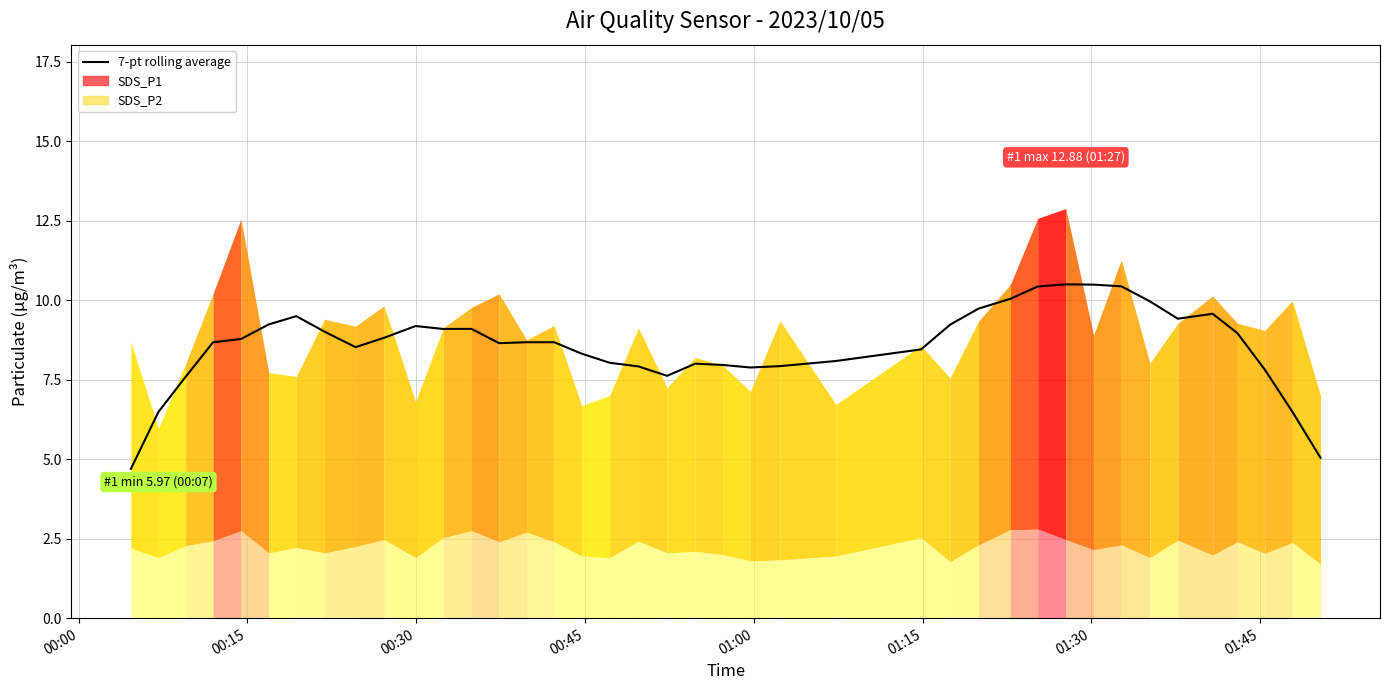

What is the maximum value for 7-pt rolling average?

10.5